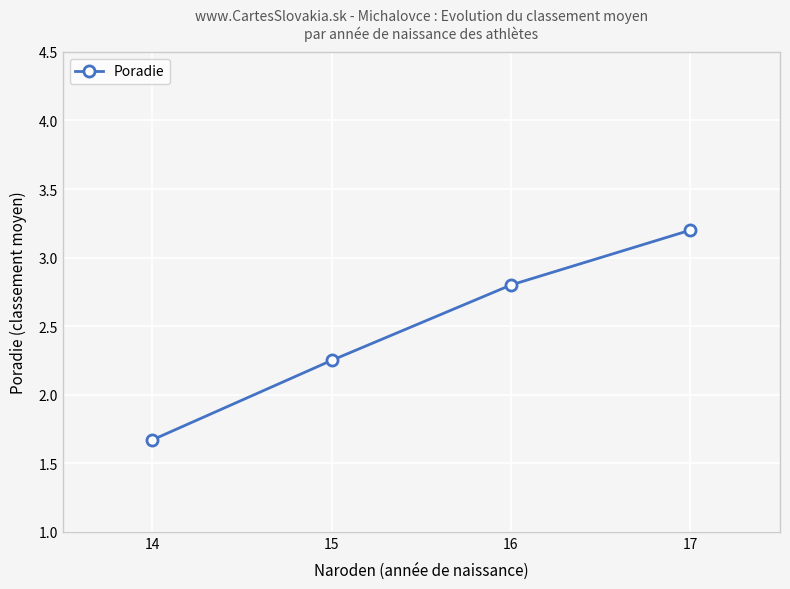

What is the difference between the second highest and minimum values?

1.1